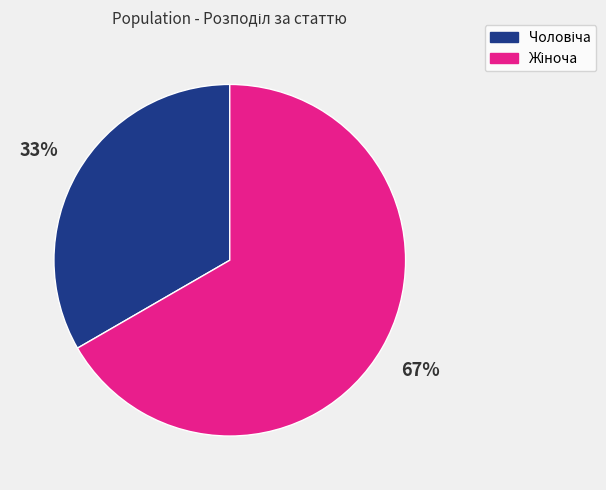

Does any single category account for the majority?

Yes